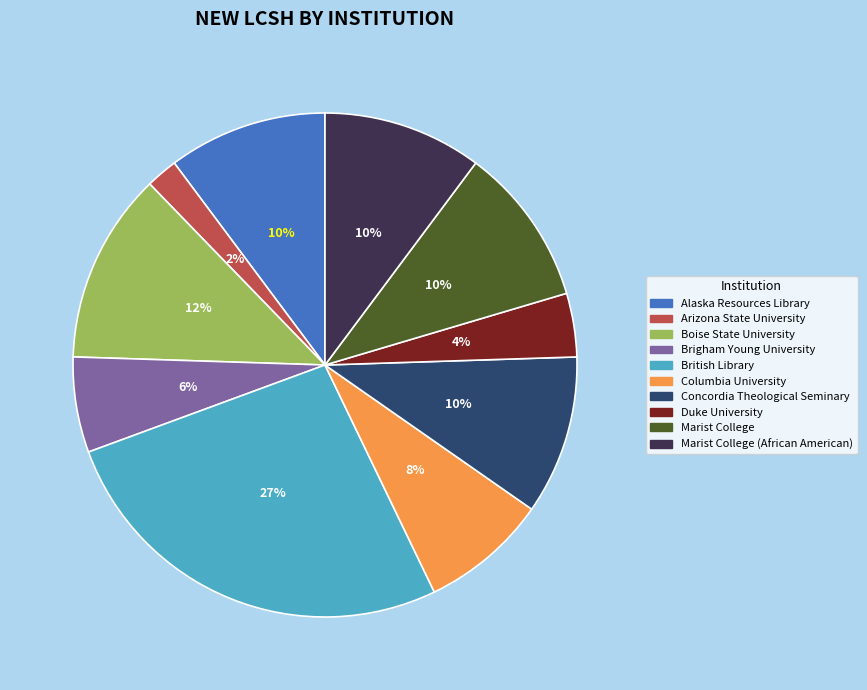

Is there any slice that represents more than half of the pie?

No